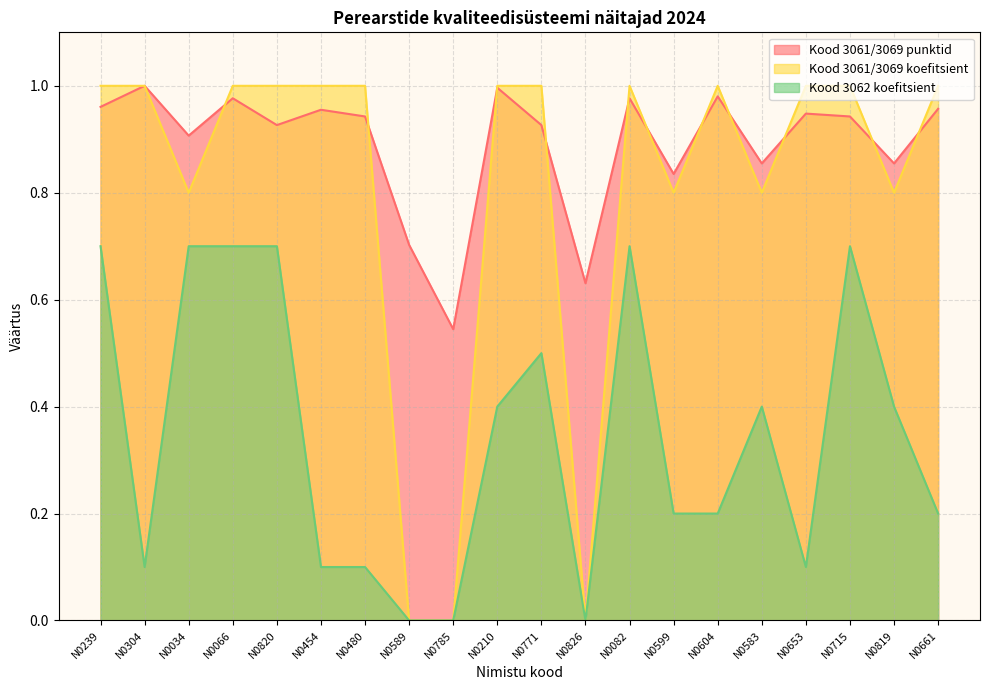

True or false: Kood 3061/3069 koefitsient has a value of 0.5 at N0583.

False